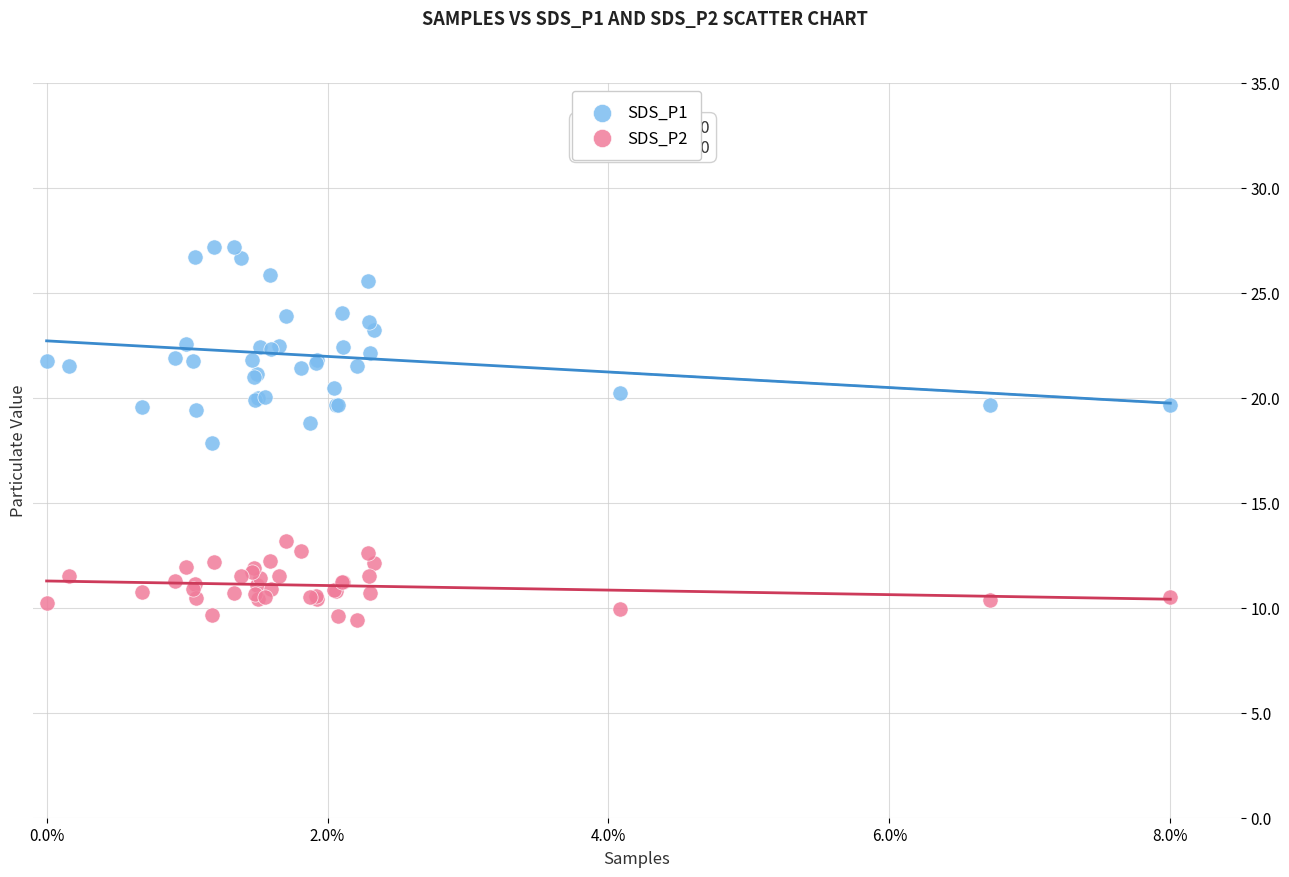

Which series reaches the maximum Y coordinate?

SDS_P1